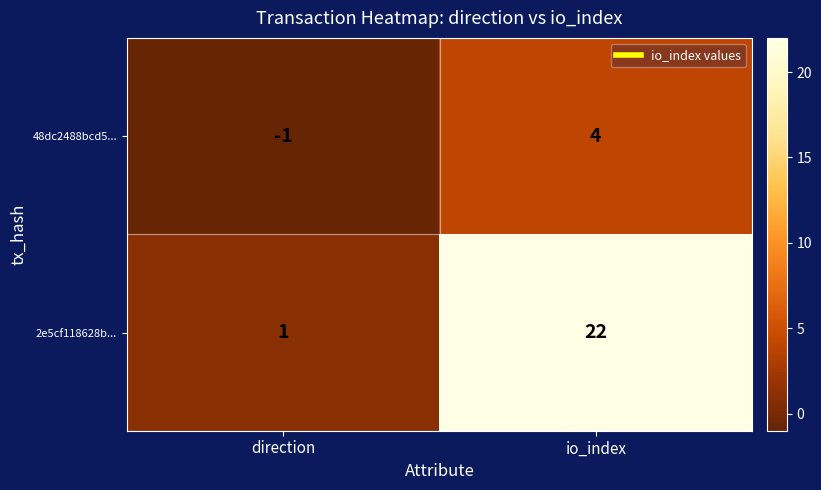

The value of 48dc2488bcd5... at direction is -1. True or false?

True